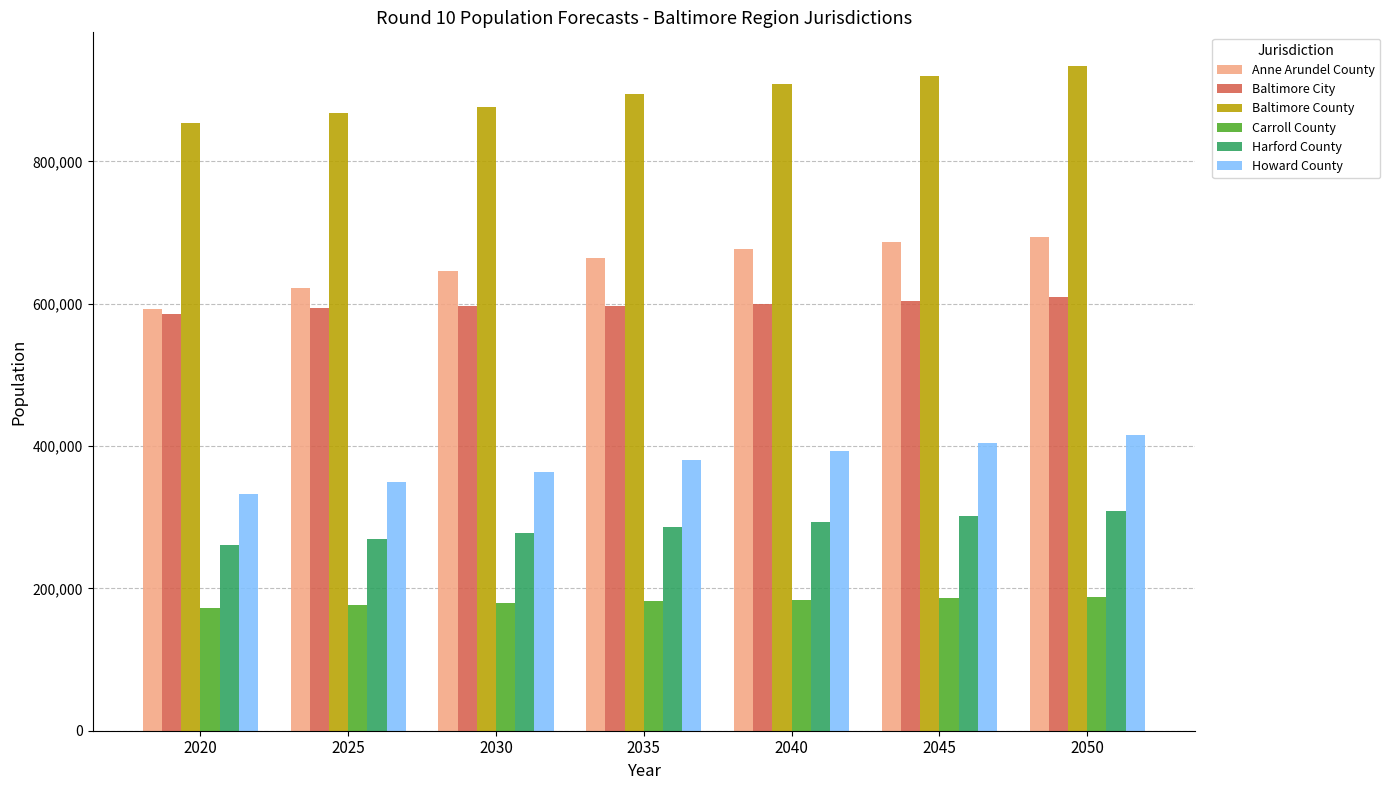

How many data points does each series have?

7